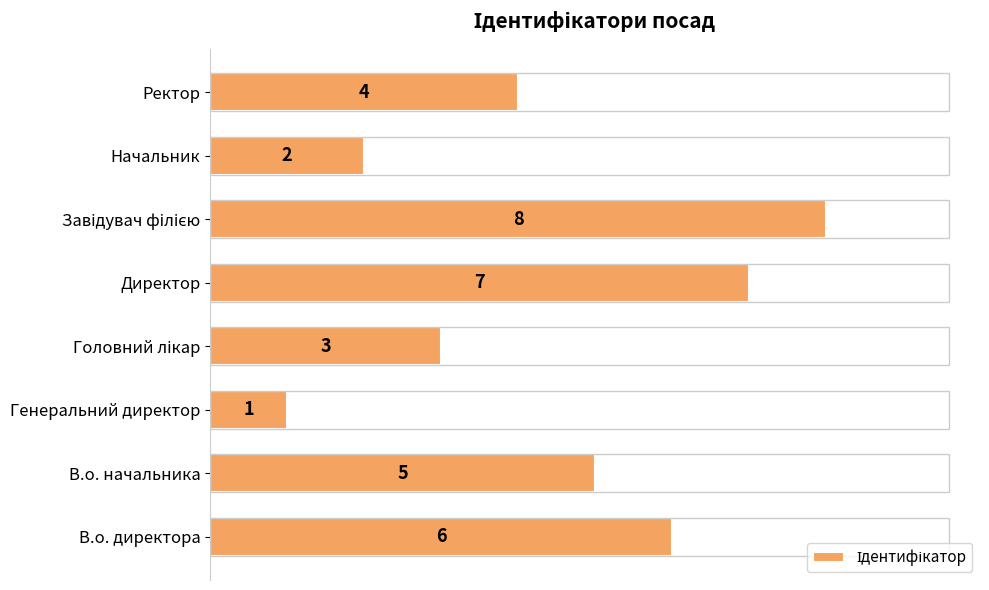

What is the maximum value shown in the chart?

8